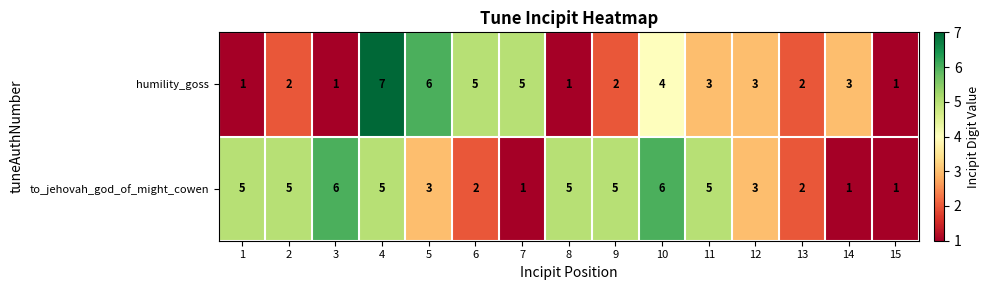

Which series changed the most between 5 and 7?

to_jehovah_god_of_might_cowen